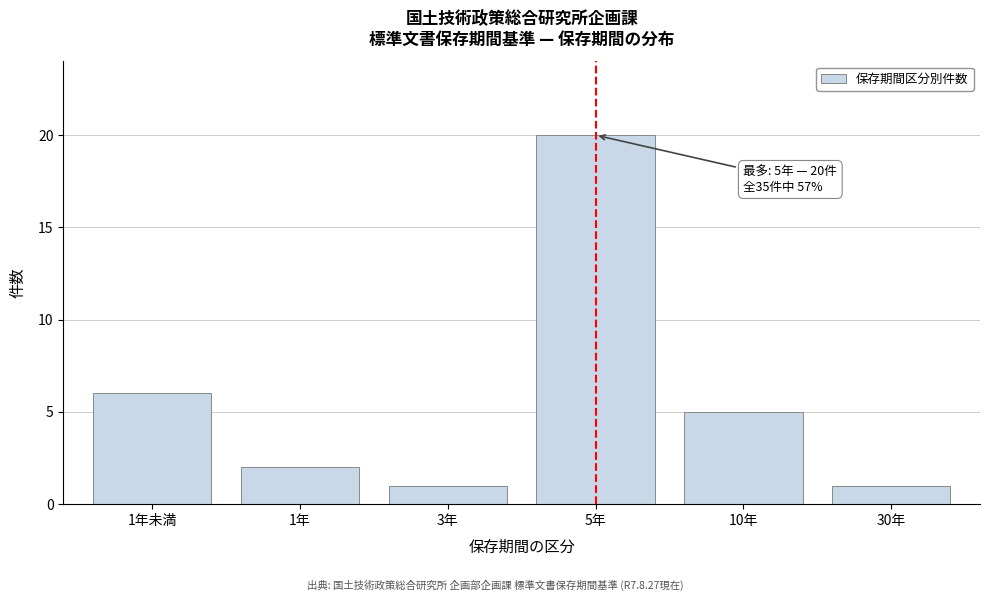

Reading right to left, extract all data points from this chart.

1	5	20	1	2	6